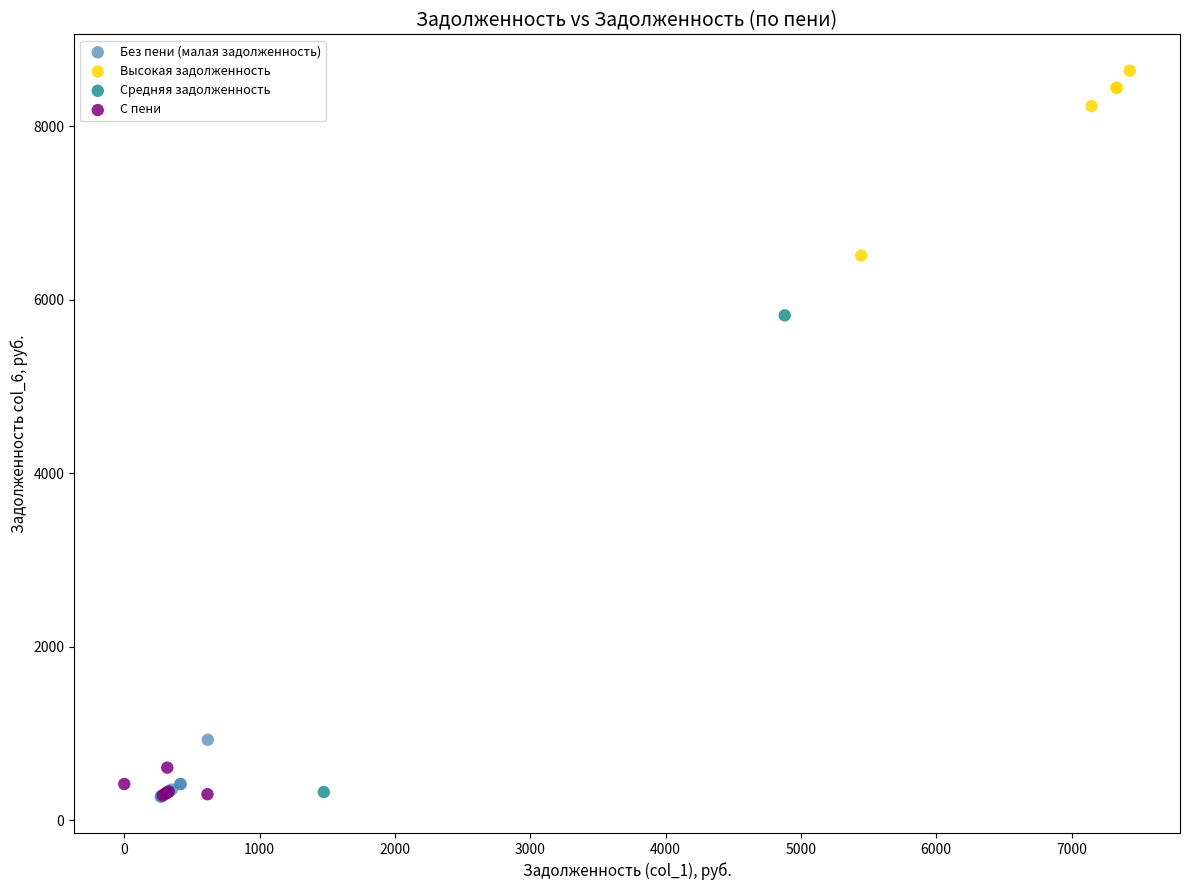

What are all the series names shown in the legend?

Без пени (малая задолженность), Высокая задолженность, Средняя задолженность, С пени